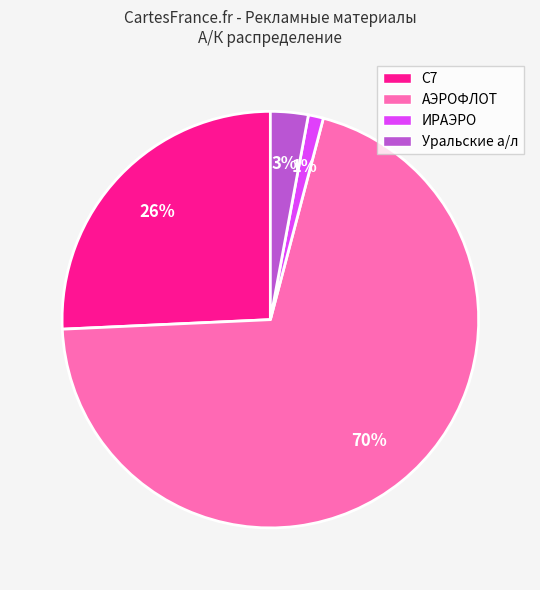

What is the largest slice in the pie chart?

АЭРОФЛОТ